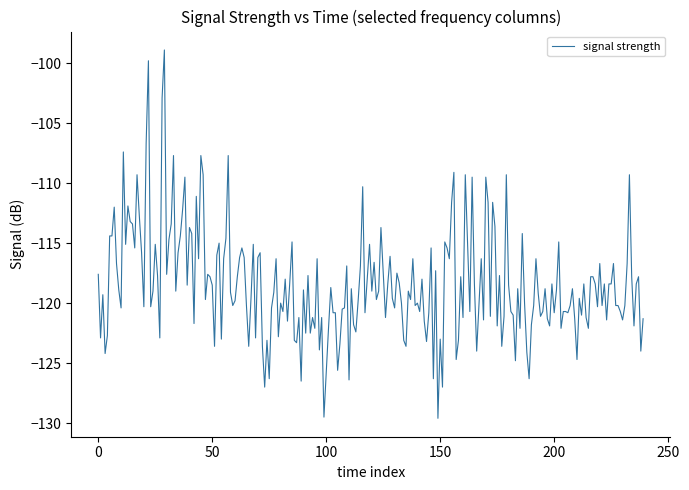

What is the difference between the maximum and minimum values?

30.7